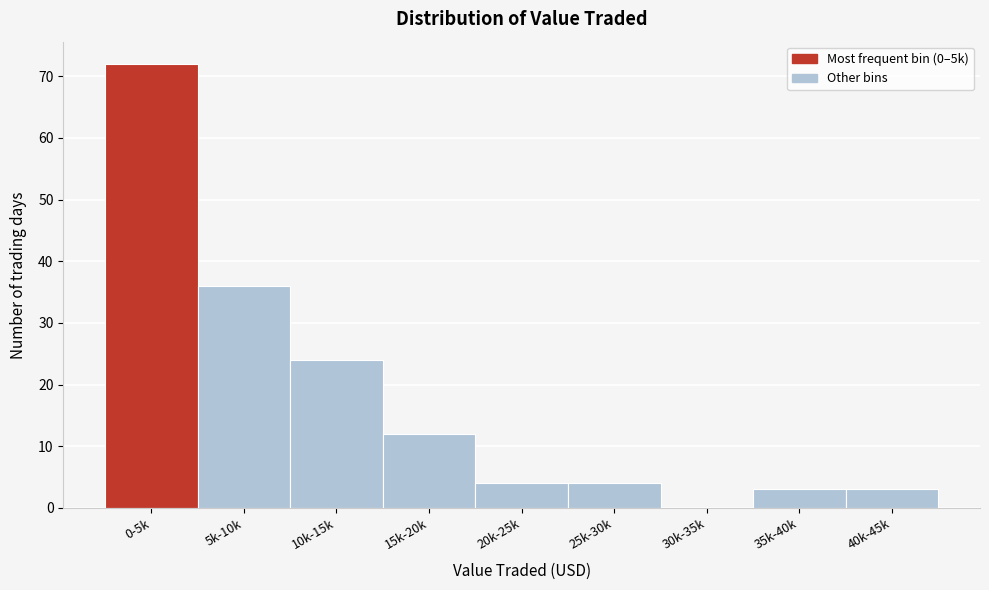

Reading left to right, list all the values displayed in this chart.

0-5k=72	5k-10k=36	10k-15k=24	15k-20k=12	20k-25k=4	25k-30k=4	30k-35k=0	35k-40k=3	40k-45k=3